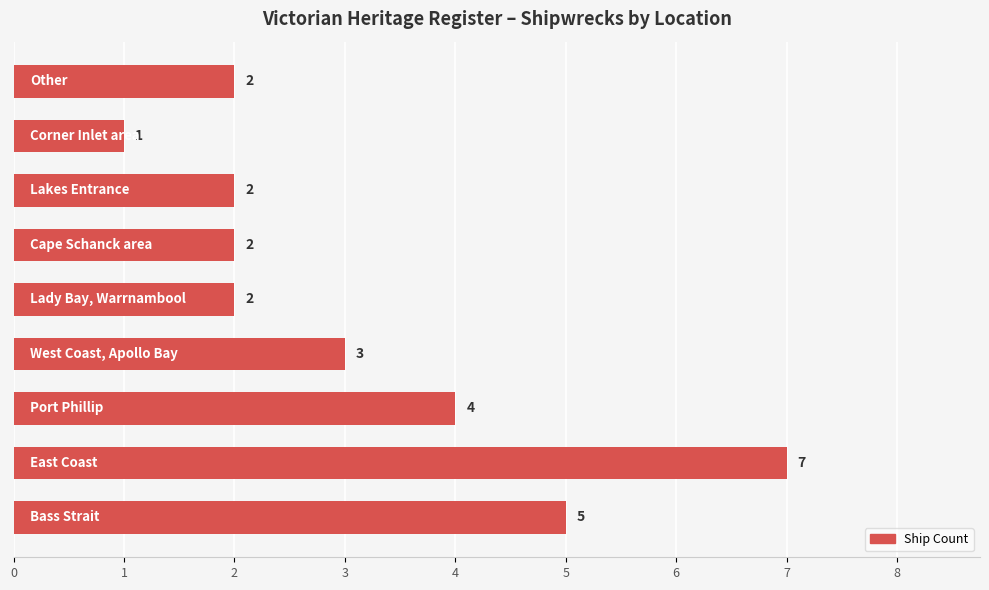

Count the values in the range 2 to 4.

6